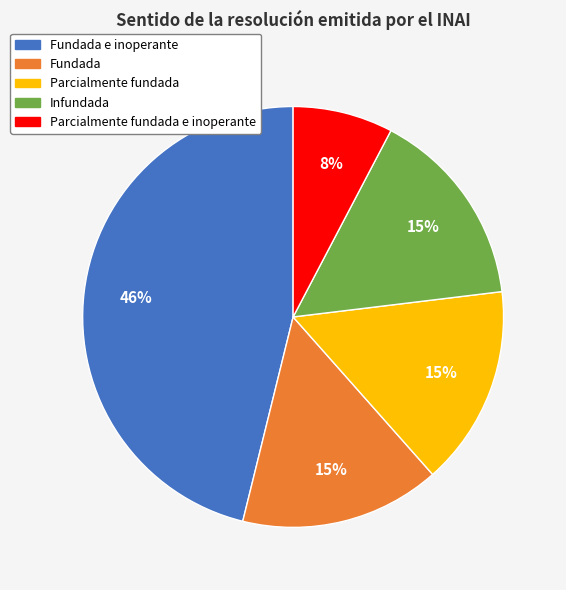

To the nearest percent, what is the combined percentage of Fundada and Fundada e inoperante?

62%